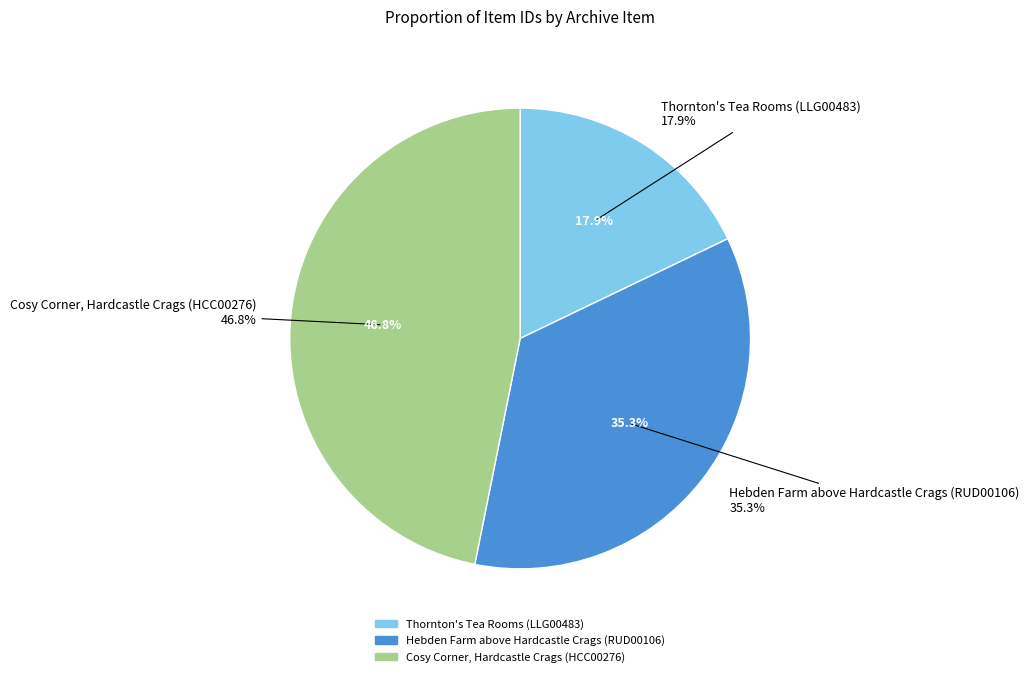

What is the smallest slice in the pie chart?

Thornton's Tea Rooms (LLG00483)